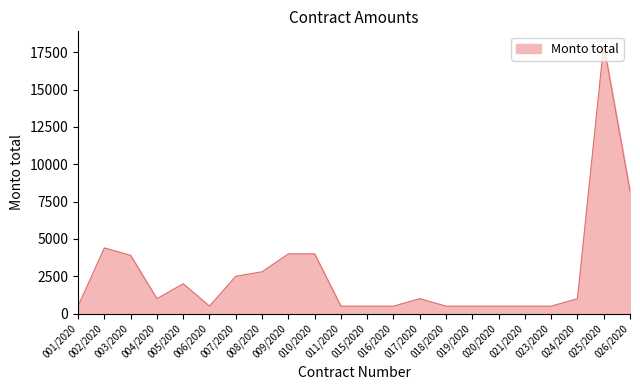

The chart shows a value of 2500 at 007/2020. True or false?

True